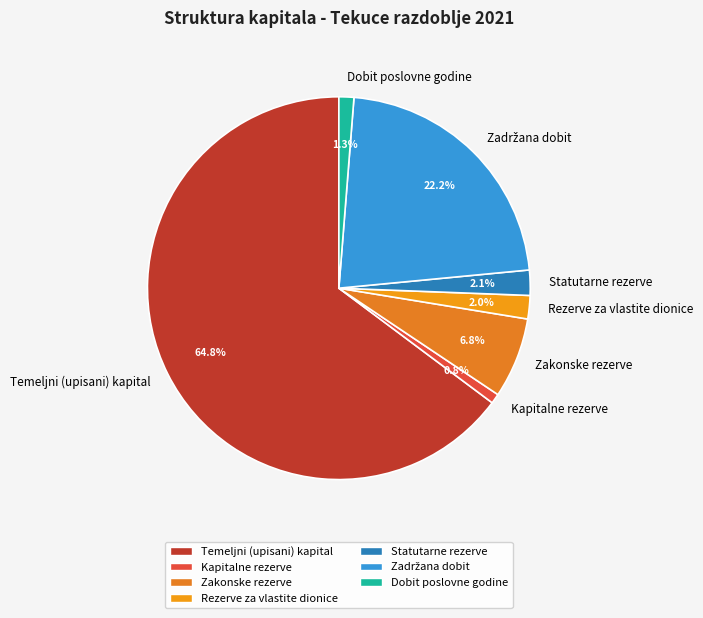

Is it true that Rezerve za vlastite dionice is 2% of the pie?

True